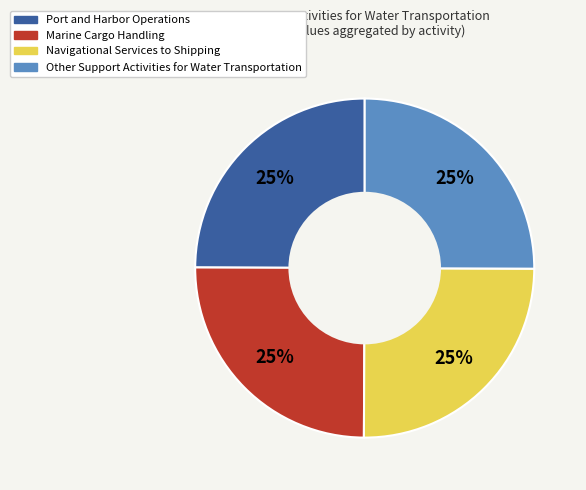

Approximately how many times larger is the value at Marine Cargo Handling compared to Navigational Services to Shipping?

1.0